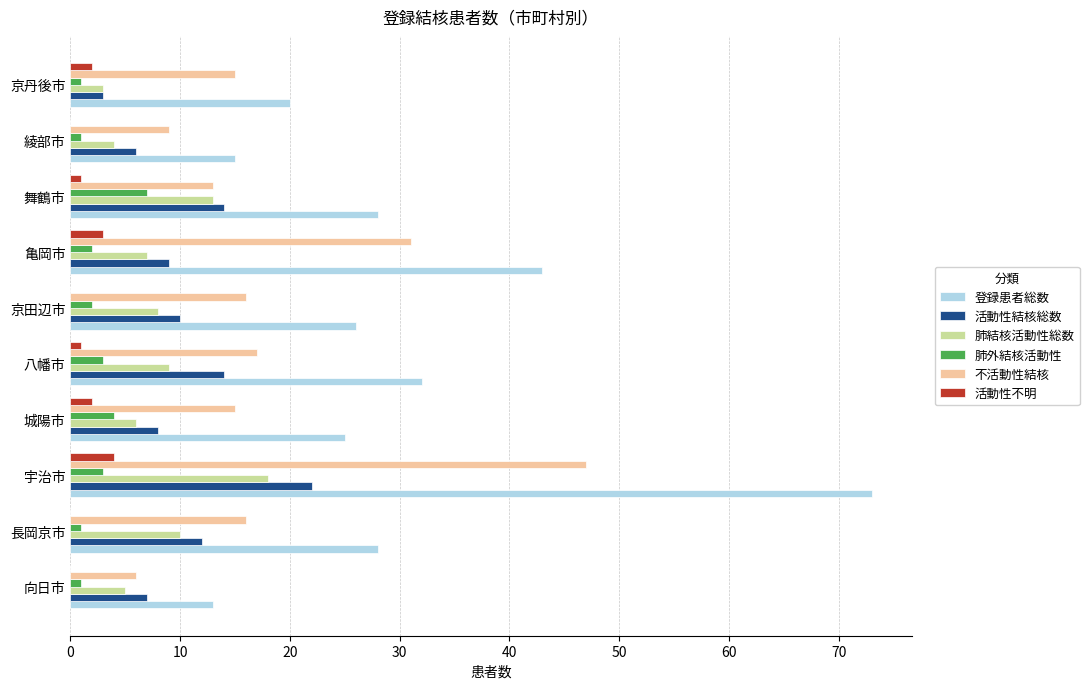

Is the value of 登録患者総数 at 宇治市 greater than the value of 活動性不明 at 京田辺市?

Yes